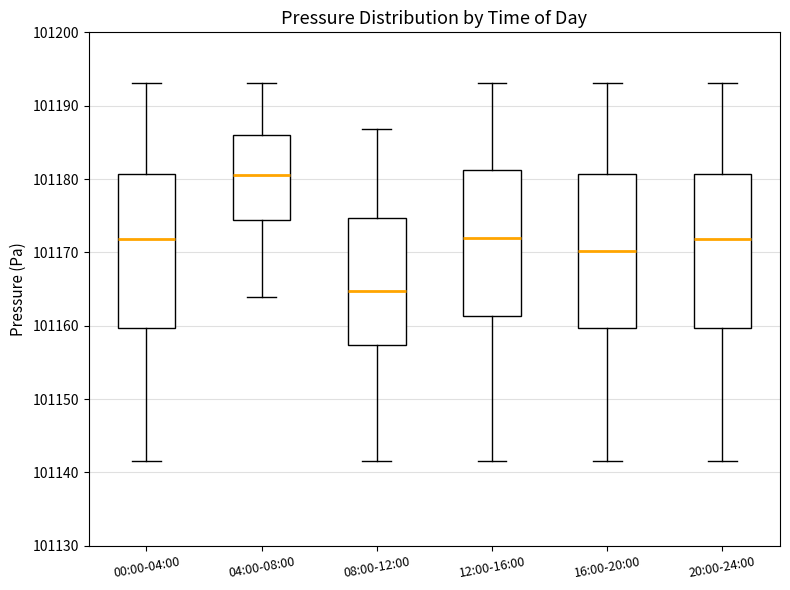

Reading left to right, transcribe this box plot: for each box, give where its median line is, the range the box spans, and where its two whiskers end, as read against the y-axis. The values are not printed on the chart, so give them approximately, as read against the axis.

00:00-04:00: median 101172, box 101160 to 101181, whiskers 101142 to 101193
04:00-08:00: median 101181, box 101174 to 101186, whiskers 101164 to 101193
08:00-12:00: median 101165, box 101157 to 101175, whiskers 101142 to 101187
12:00-16:00: median 101172, box 101161 to 101181, whiskers 101142 to 101193
16:00-20:00: median 101170, box 101160 to 101181, whiskers 101142 to 101193
20:00-24:00: median 101172, box 101160 to 101181, whiskers 101142 to 101193